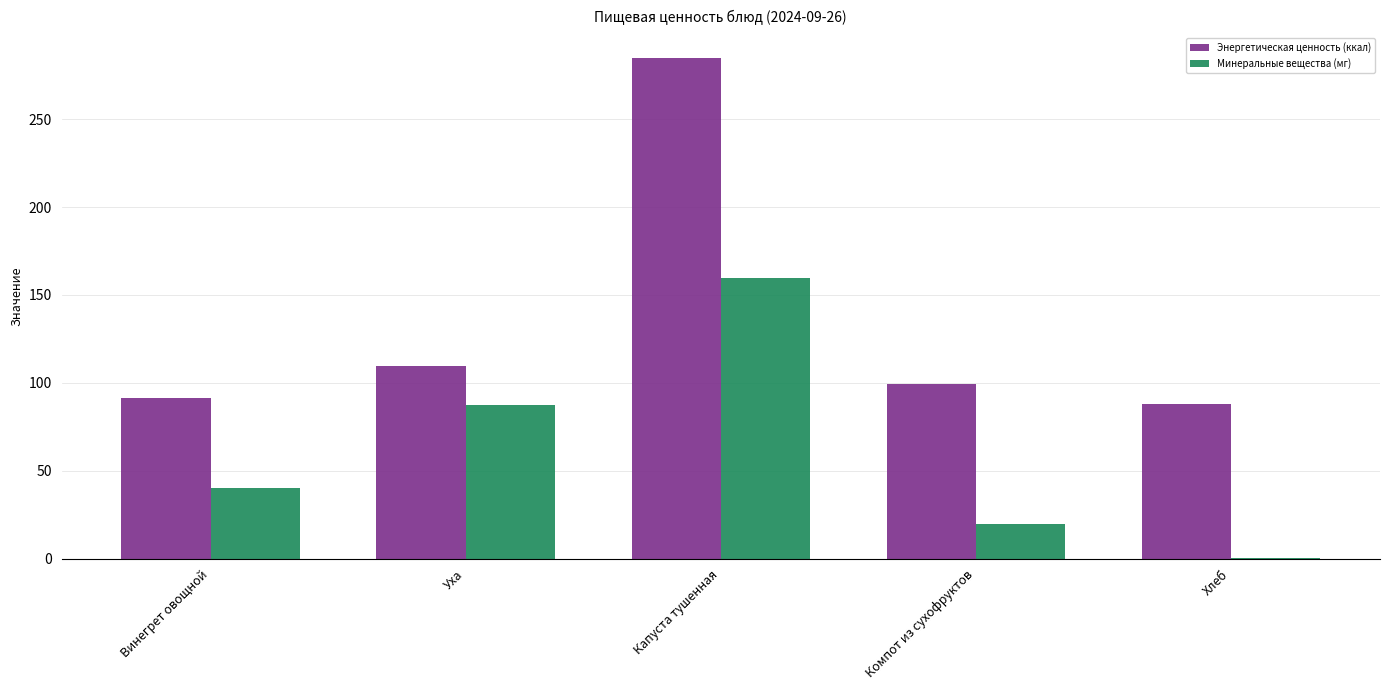

Which series has the largest total across all categories?

Энергетическая ценность (ккал)